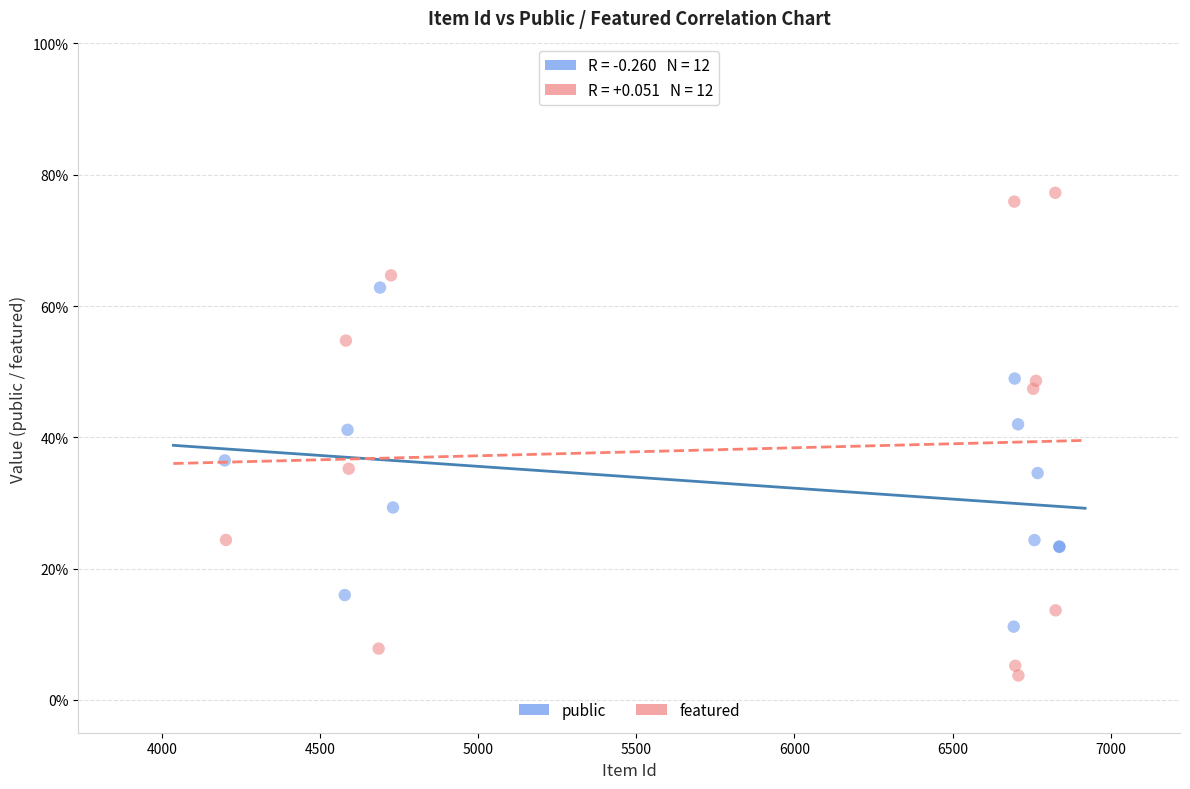

What are all the series names shown in the legend?

public, featured